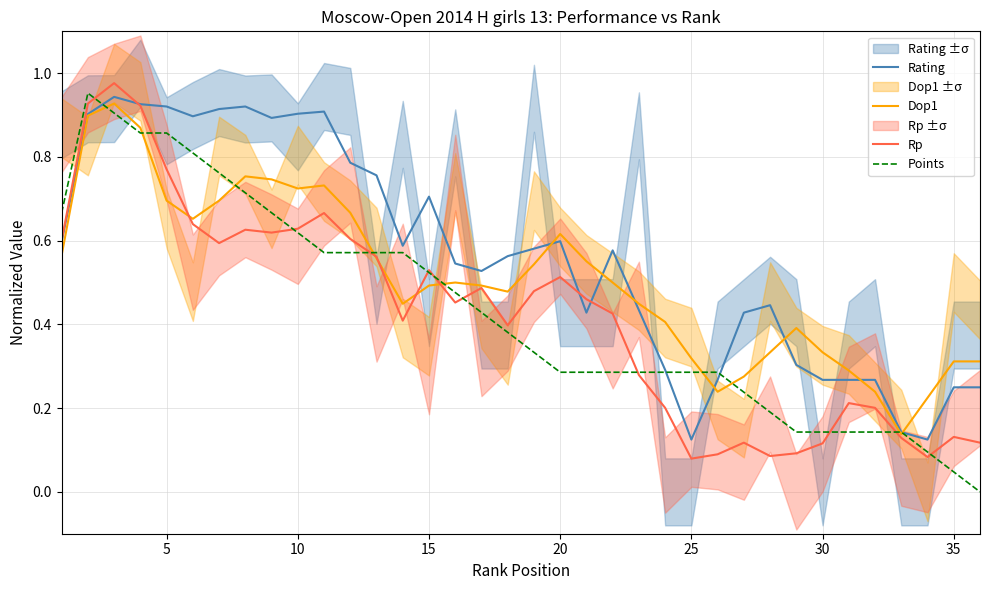

Does the chart display data point markers on the line(s)?

No